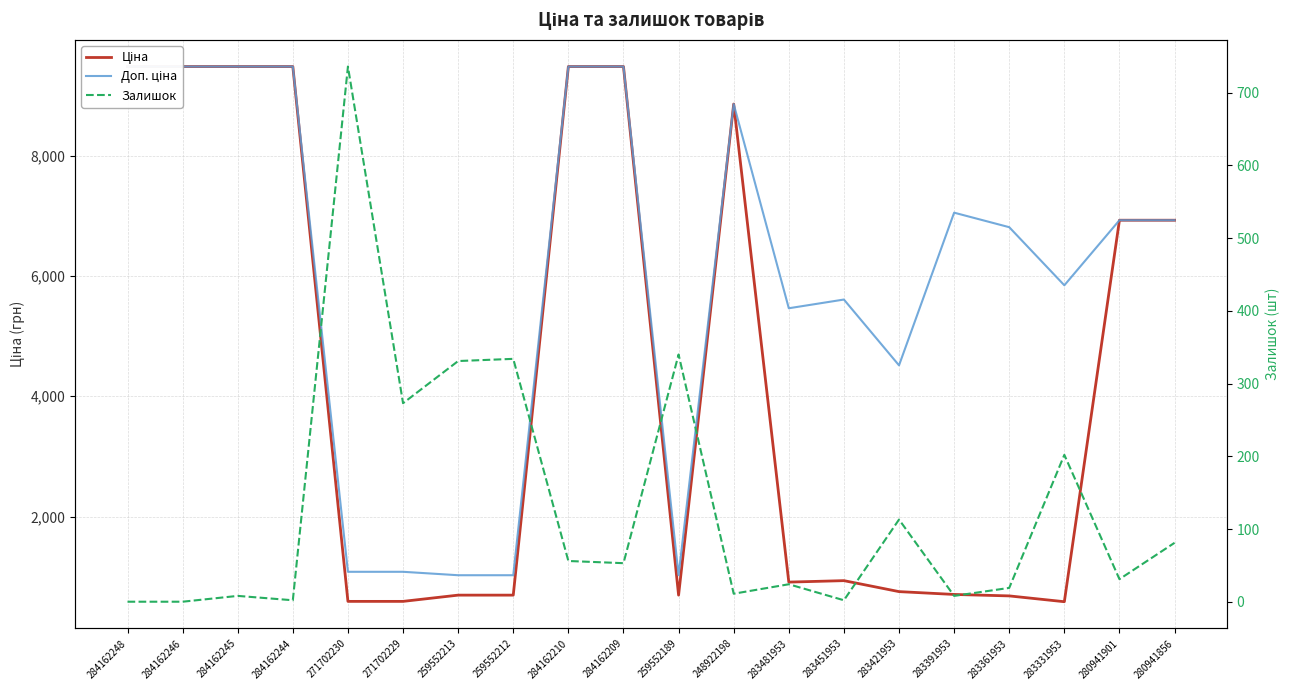

In Ціна, how many points are lower than both neighbors (excluding endpoints)?

3